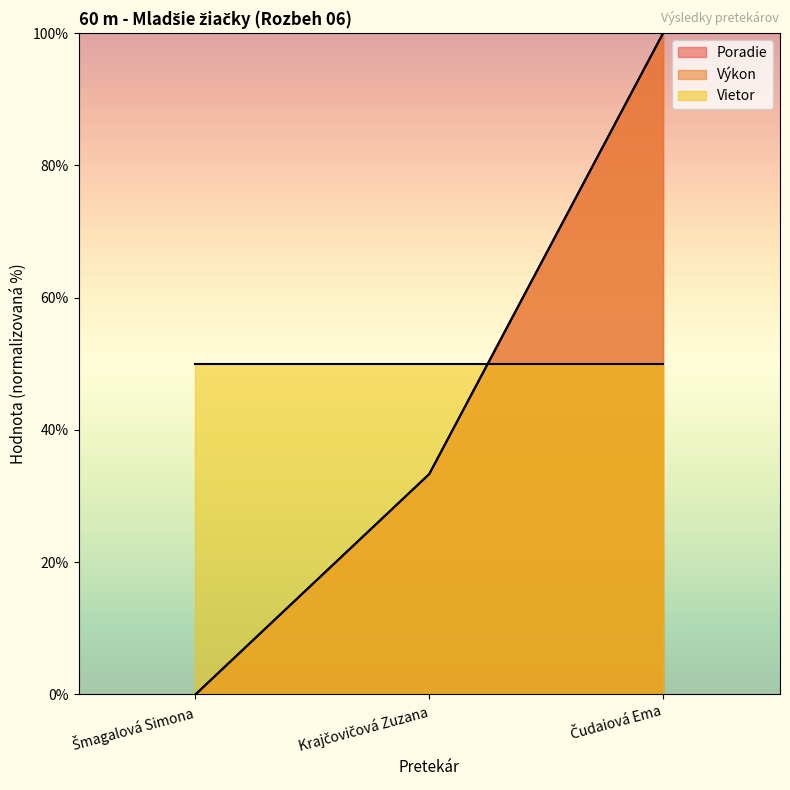

At which label does Poradie reach its minimum?

Šmagalová Simona